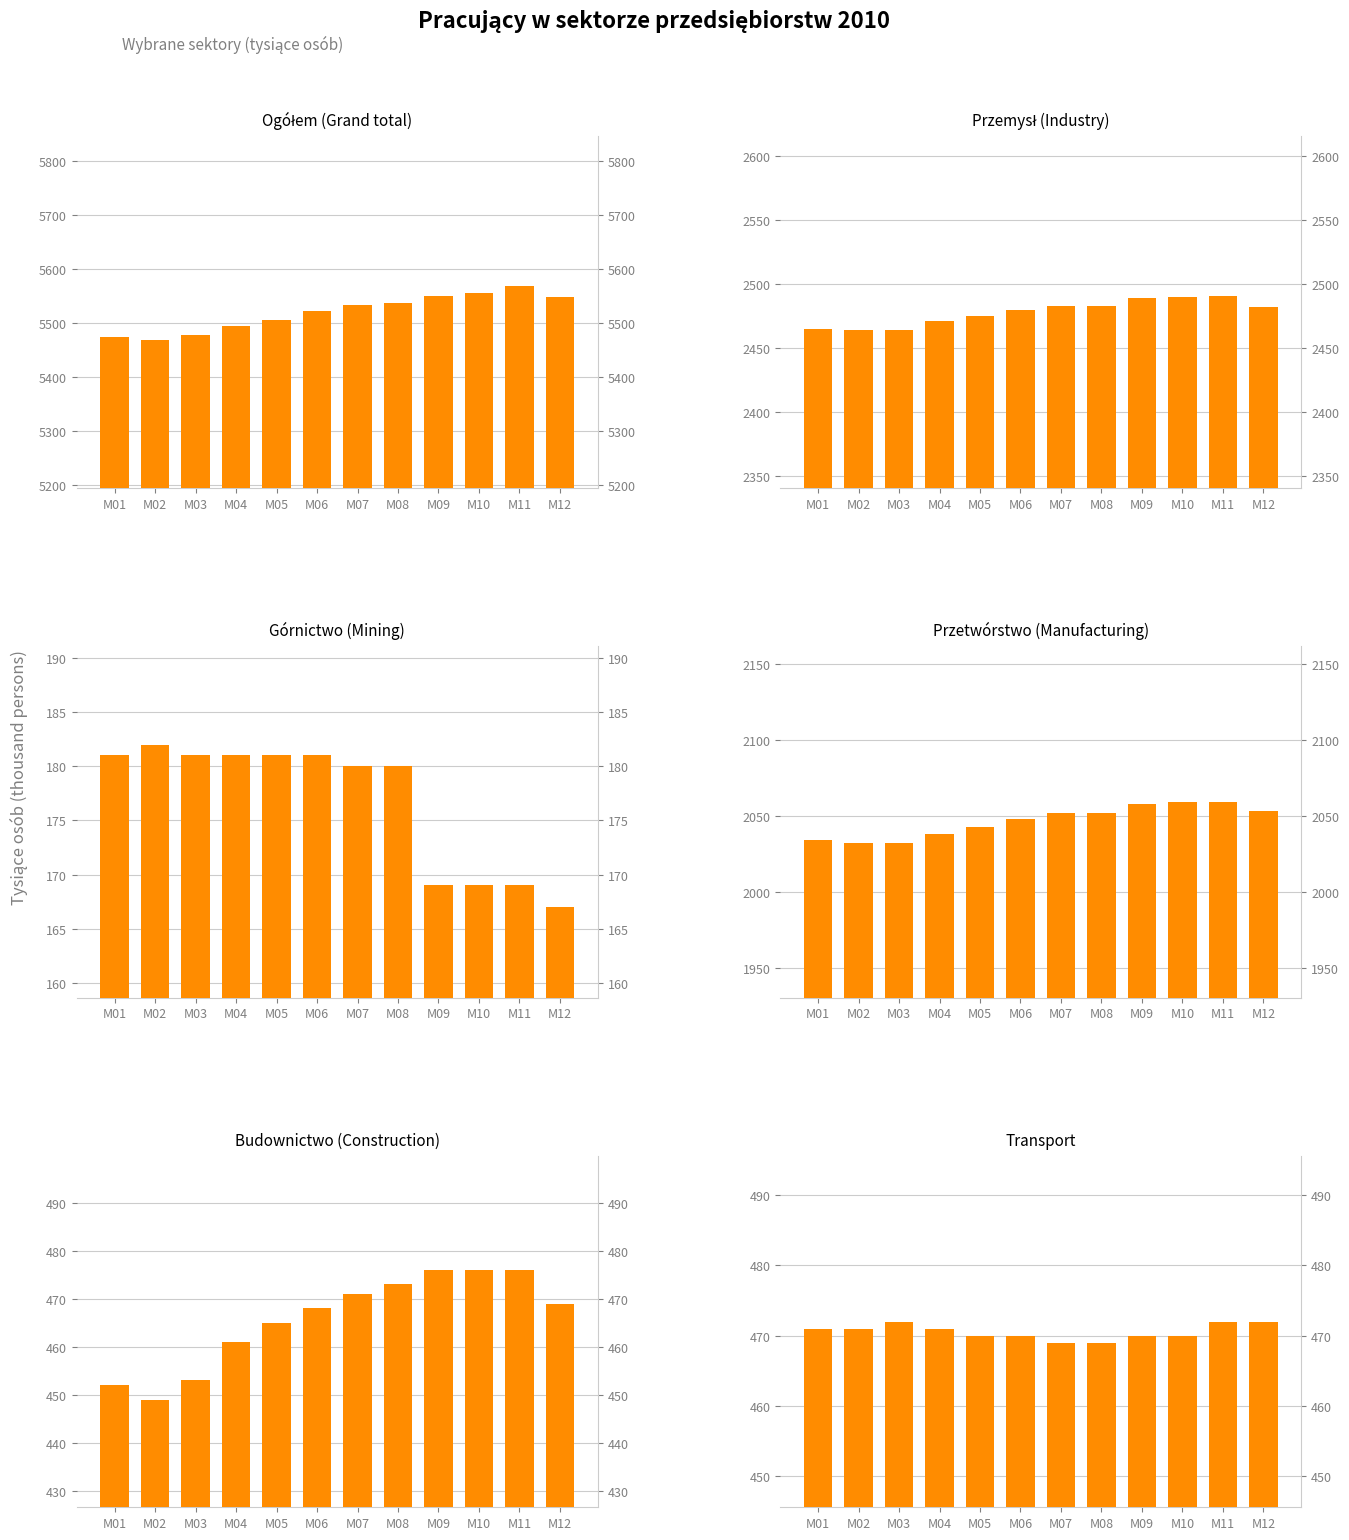

What is the value of the Budownictwo (Construction) bar at the 11th from the left?

476